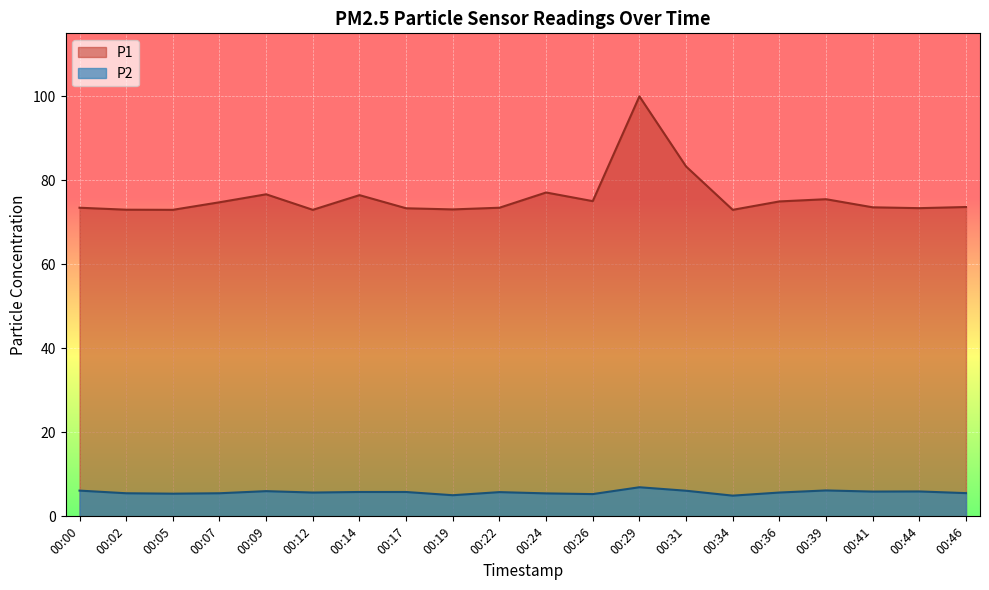

What is the lowest value of the P1 series?

73.0